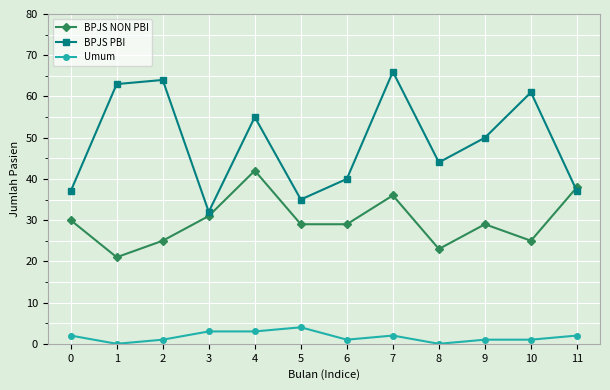

Rank the series at 6 from highest to lowest value.

BPJS PBI, BPJS NON PBI, Umum